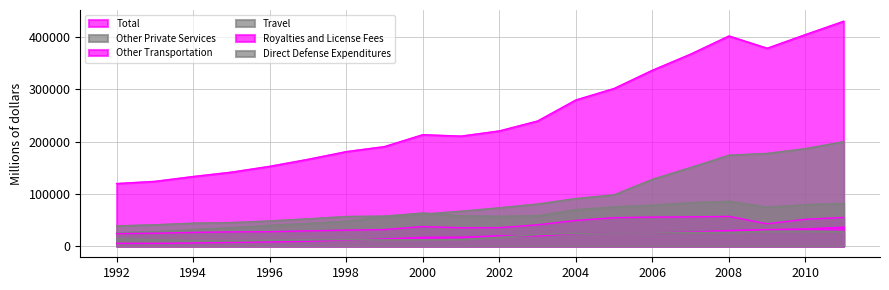

Reading left to right, list all the values displayed in this chart.

Total: 1992=119566	1993=123780	1994=133057	1995=141397	1996=152554	1997=165932	1998=180677	1999=190323	2000=213049	2001=210347	2002=220281	2003=239267	2004=279494	2005=301523	2006=336370	2007=367263	2008=401969	2009=378486	2010=404633	2011=430174
Other Private Services: 1992=25386	1993=27760	1994=31565	1995=35199	1996=39679	1997=43154	1998=47591	1999=55885	2000=61085	2001=66639	2002=73181	2003=80460	2004=90872	2005=97989	2006=127681	2007=150257	2008=173814	2009=177212	2010=186423	2011=199755
Other Transportation: 1992=23767	1993=24524	1994=26019	1995=27034	1996=27403	1997=28959	1998=30363	1999=31494	2000=37209	2001=34909	2002=35052	2003=40619	2004=48945	2005=54212	2006=55320	2007=55773	2008=56696	2009=42601	2010=51202	2011=54630
Travel: 1992=38552	1993=40713	1994=43782	1995=44916	1996=48078	1997=52051	1998=56483	1999=57303	2000=63234	2001=57885	2002=56764	2003=58066	2004=69477	2005=74859	2006=78335	2007=82941	2008=85664	2009=74385	2010=79071	2011=81662
Royalties and License Fees: 1992=5162	1993=5032	1994=5852	1995=6919	1996=7837	1997=9161	1998=11235	1999=13302	2000=16606	2001=16661	2002=19493	2003=19259	2004=23691	2005=25577	2006=25038	2007=26479	2008=29623	2009=31297	2010=32551	2011=36087
Direct Defense Expenditures: 1992=13835	1993=12087	1994=10217	1995=10043	1996=11061	1997=11707	1998=12185	1999=11849	2000=12131	2001=12869	2002=16798	2003=21882	2004=24125	2005=25200	2006=25122	2007=25850	2008=26193	2009=28331	2010=28478	2011=27752